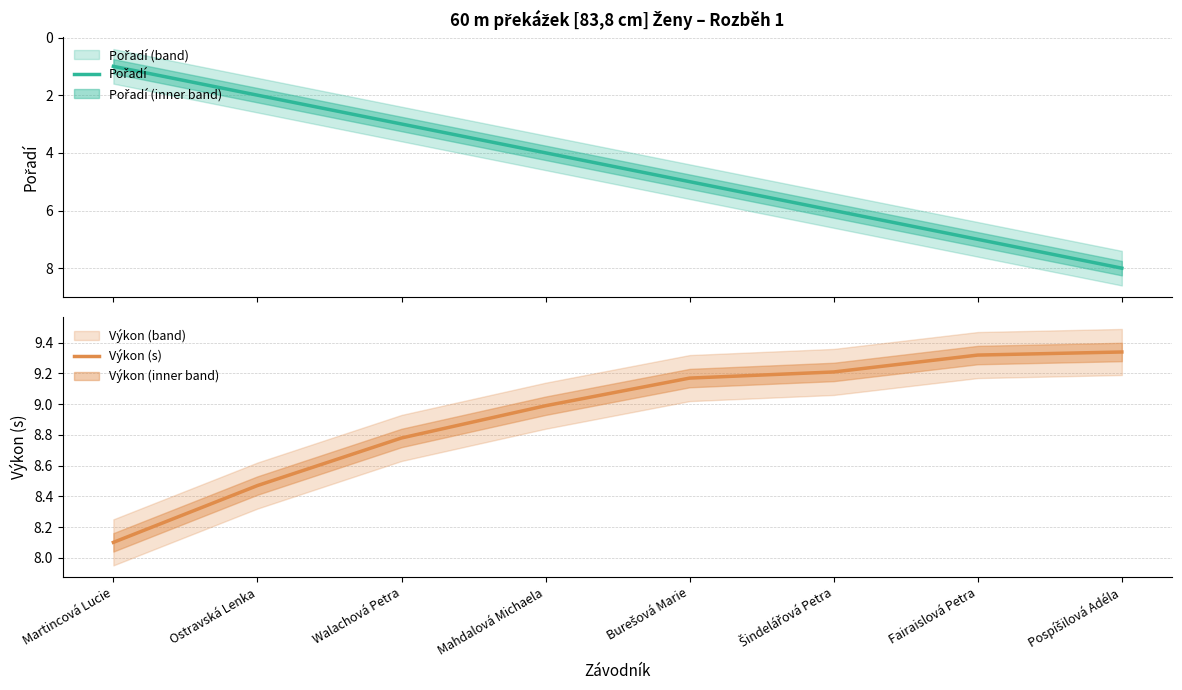

At which label does Výkon (s) first exceed 9?

Burešová Marie